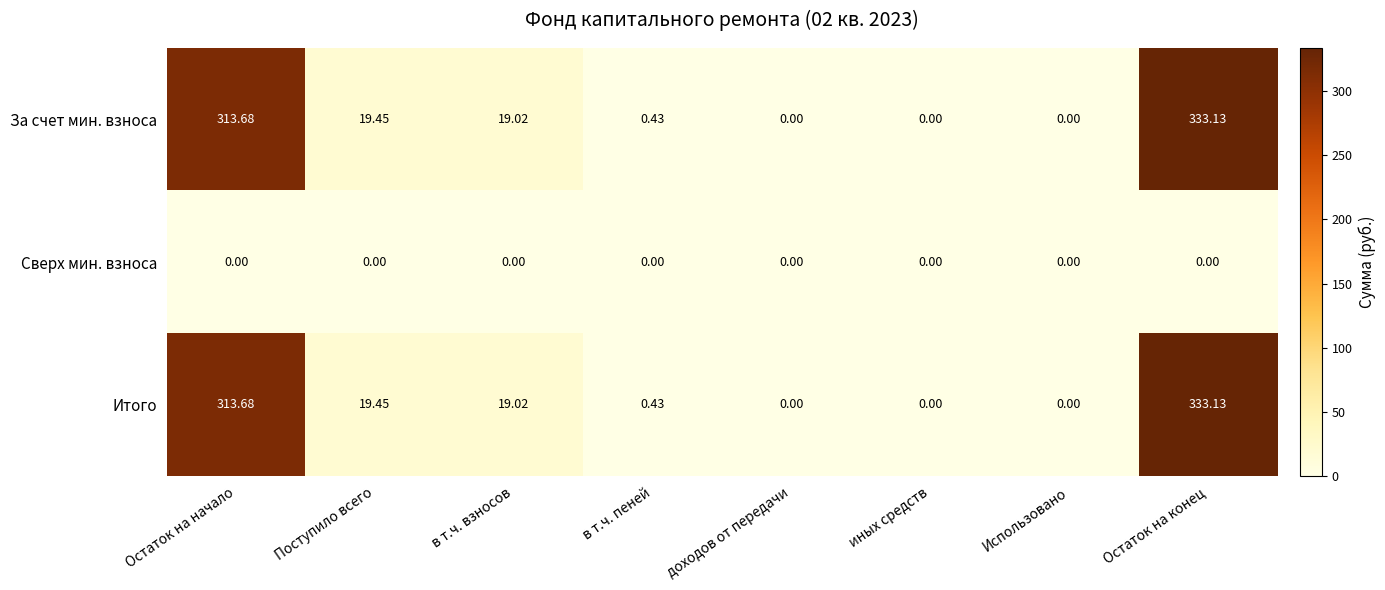

At which label does Итого reach its peak?

Остаток на конец